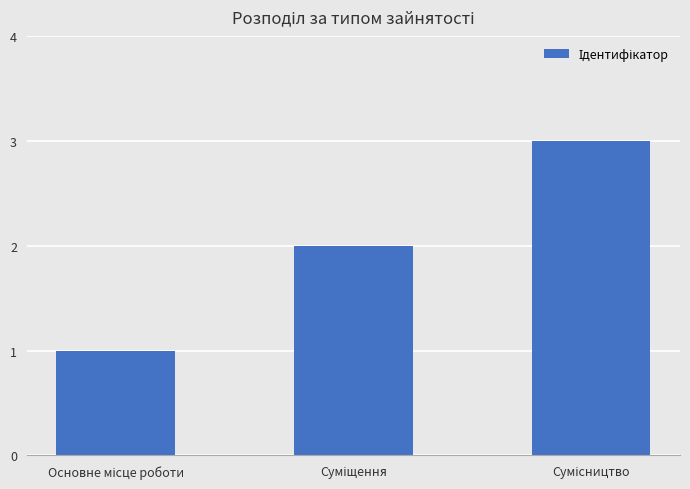

What is the maximum value shown in the chart?

3